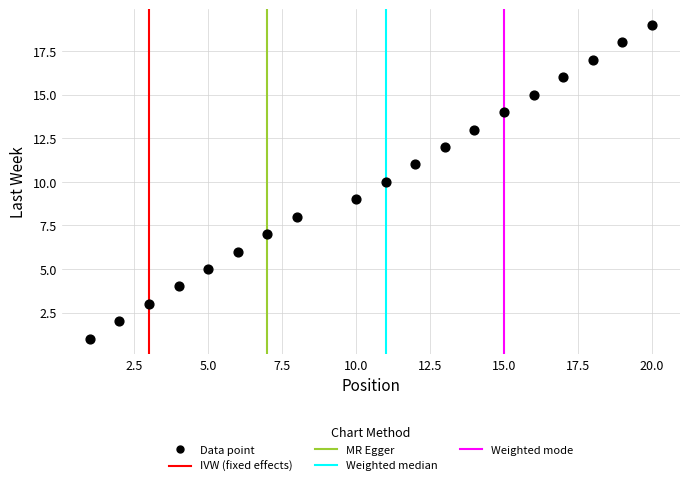

What is the range of X values (max minus min)?

19